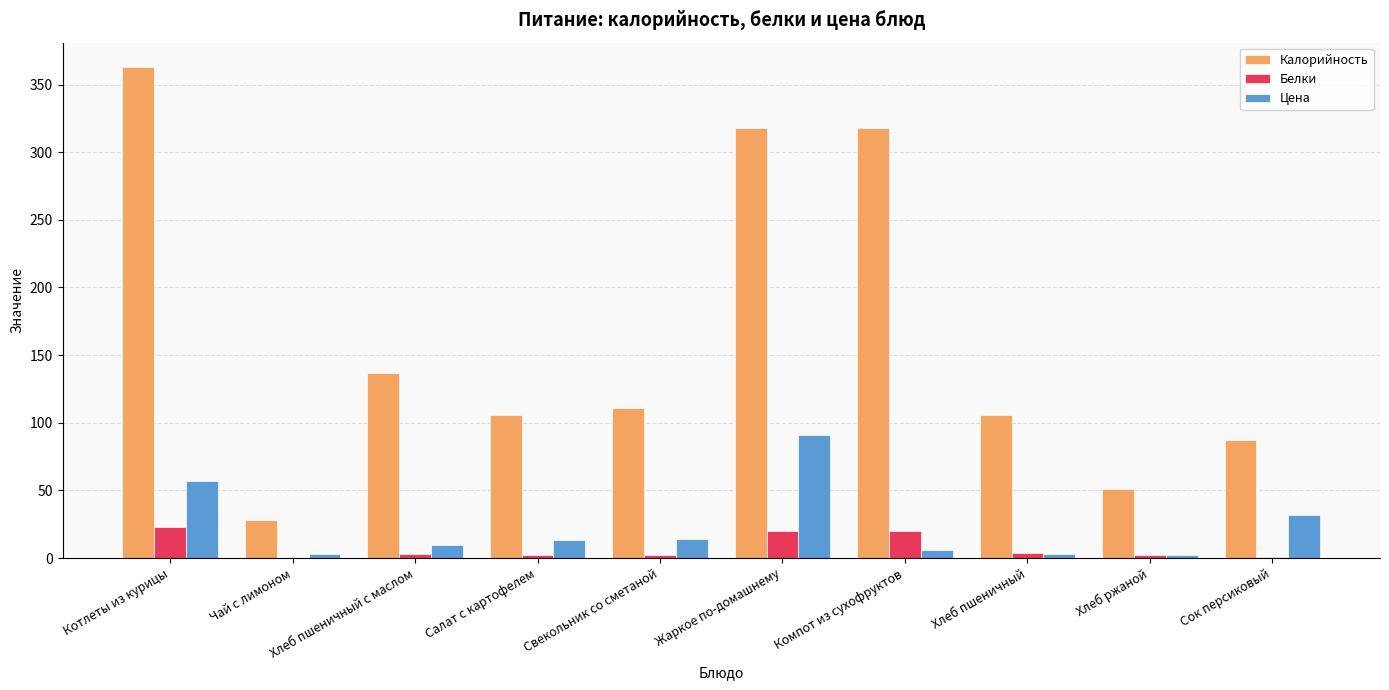

What is the greatest value displayed?

362.8